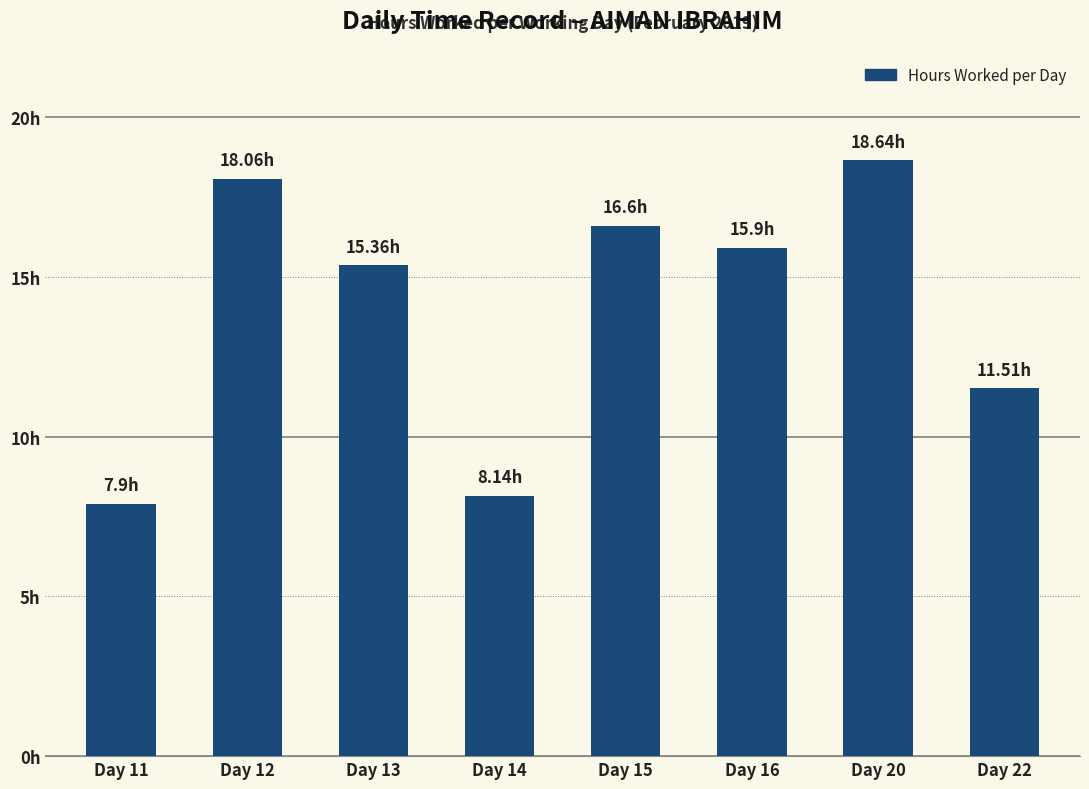

What is the difference between the values at Day 15 and Day 11?

8.7